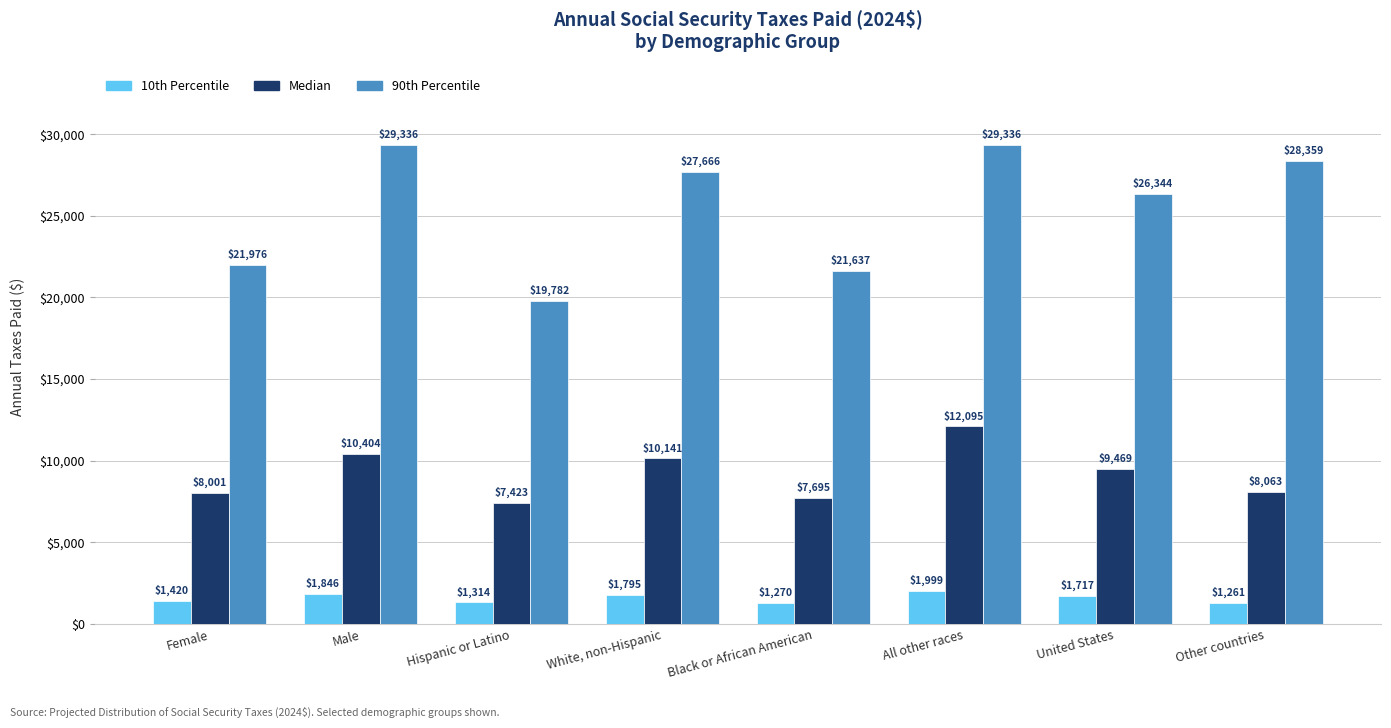

What is the sum of the 10th Percentile values at United States and All other races?

3716